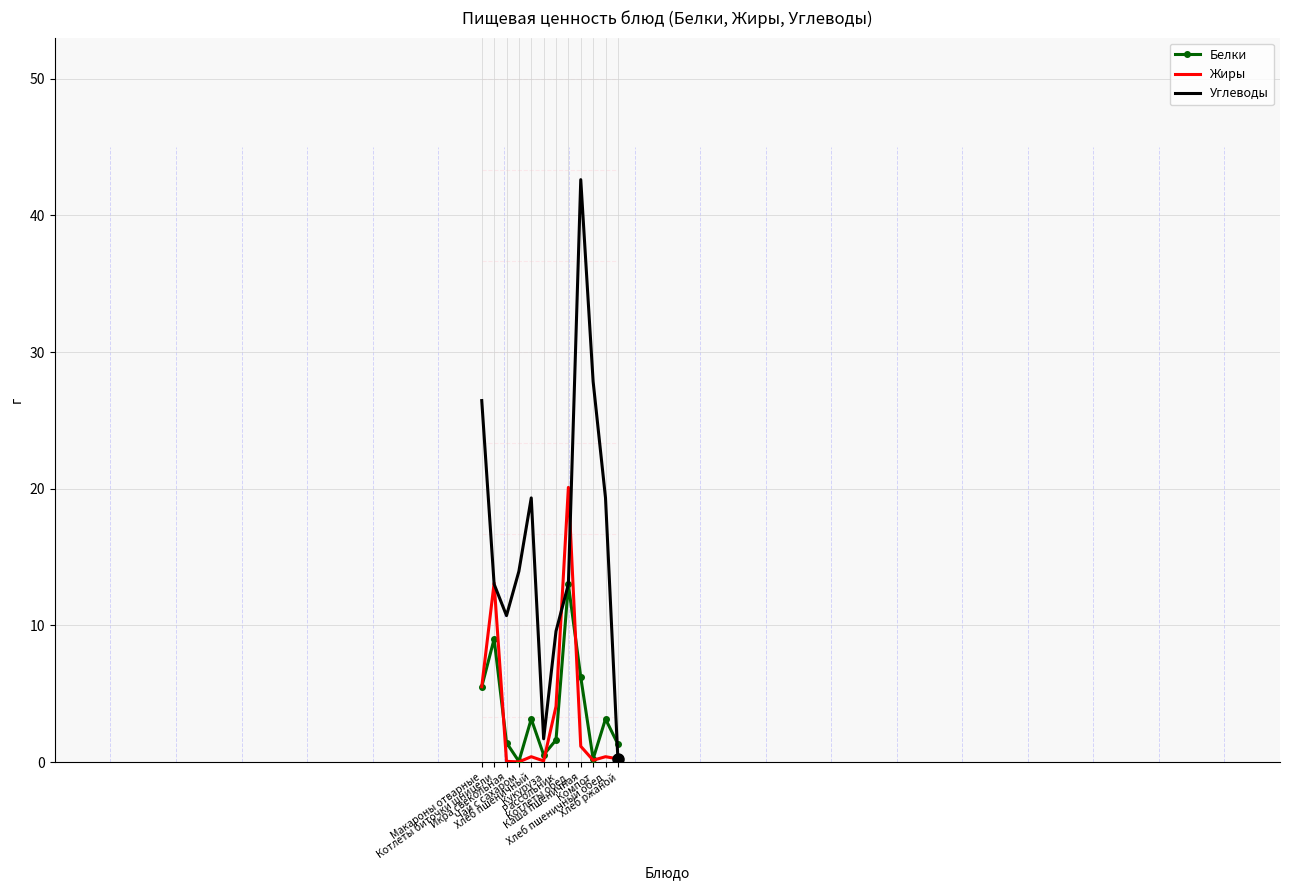

What is the sum of the Белки values at Каша пшеничная and Котлеты биточки шницели?

15.2